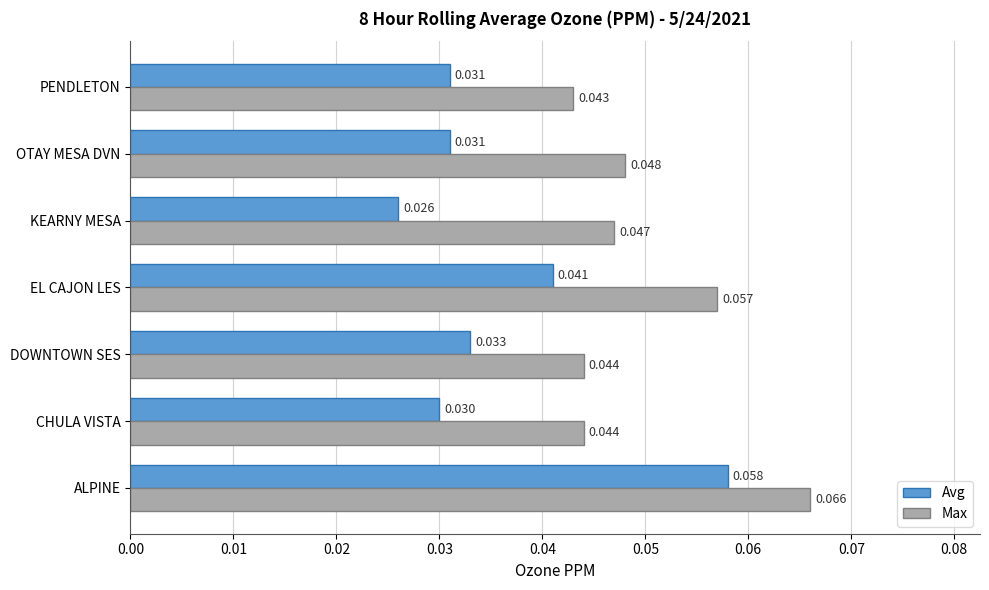

Which series has the largest range (max minus min)?

Avg